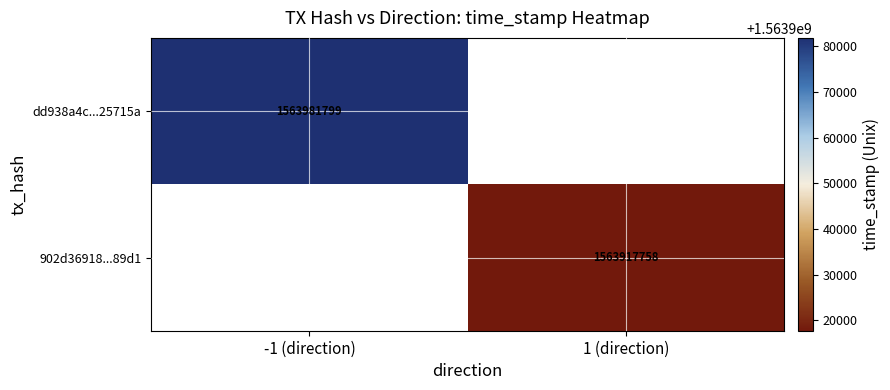

At how many categories does at least one series exceed 1563930995?

1